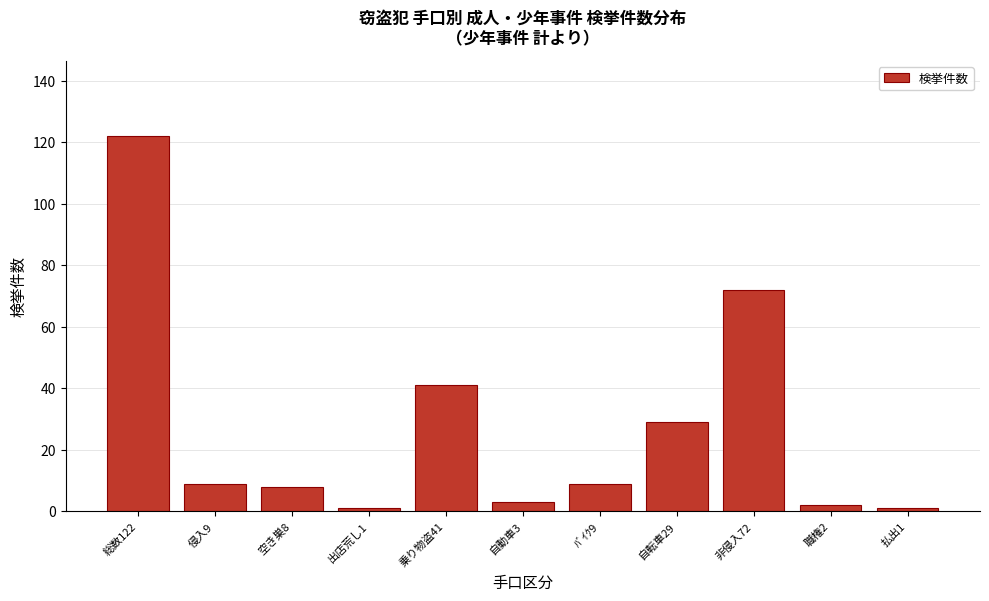

Reading left to right, list all the values displayed in this chart.

122	9	8	1	41	3	9	29	72	2	1